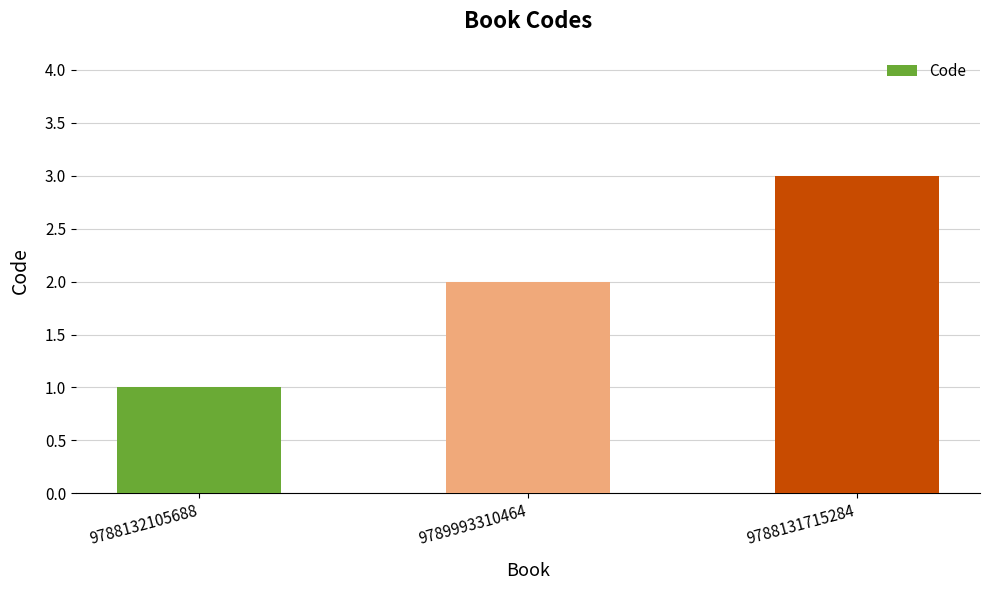

What is the average value?

2